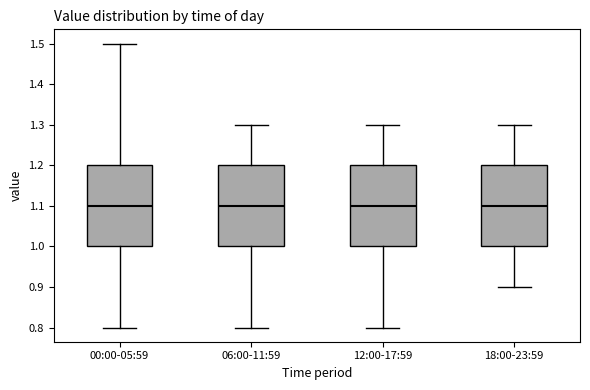

Reading left to right, transcribe this box plot: for each box, give where its median line is, the range the box spans, and where its two whiskers end, as read against the y-axis. The values are not printed on the chart, so give them approximately, as read against the axis.

00:00-05:59: median 1.1, box 1.0 to 1.2, whiskers 0.8 to 1.5
06:00-11:59: median 1.1, box 1.0 to 1.2, whiskers 0.8 to 1.3
12:00-17:59: median 1.1, box 1.0 to 1.2, whiskers 0.8 to 1.3
18:00-23:59: median 1.1, box 1.0 to 1.2, whiskers 0.9 to 1.3